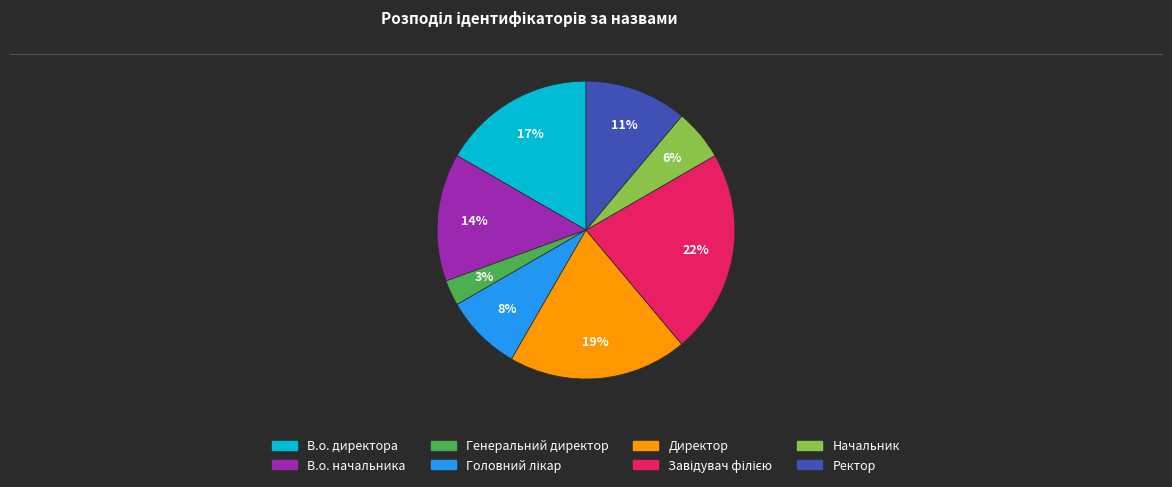

Do В.о. директора and Ректор together represent more than half of the pie?

No